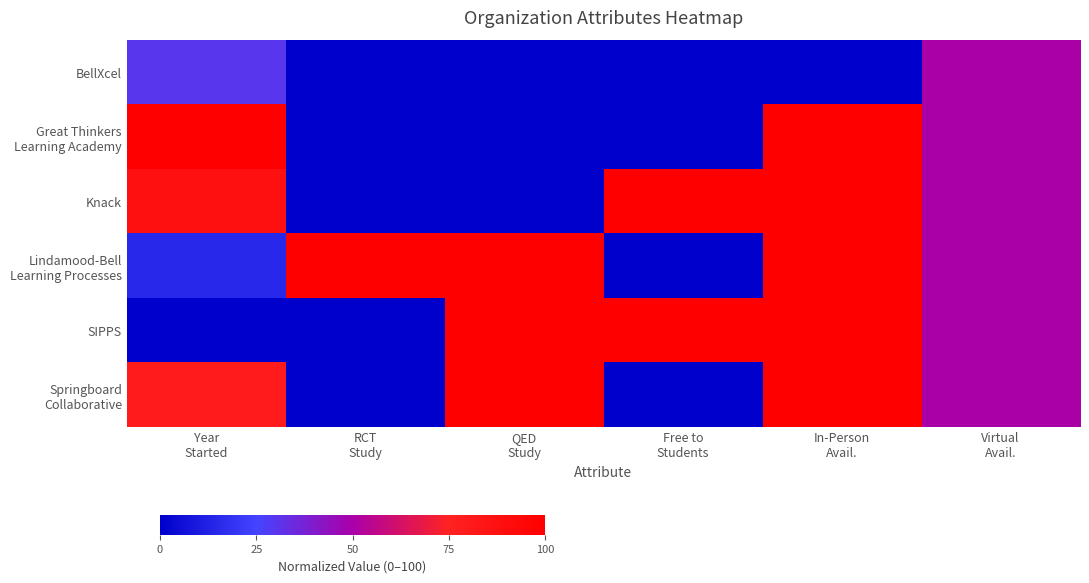

Between Virtual
Avail. and RCT
Study, which is larger?

Virtual
Avail.